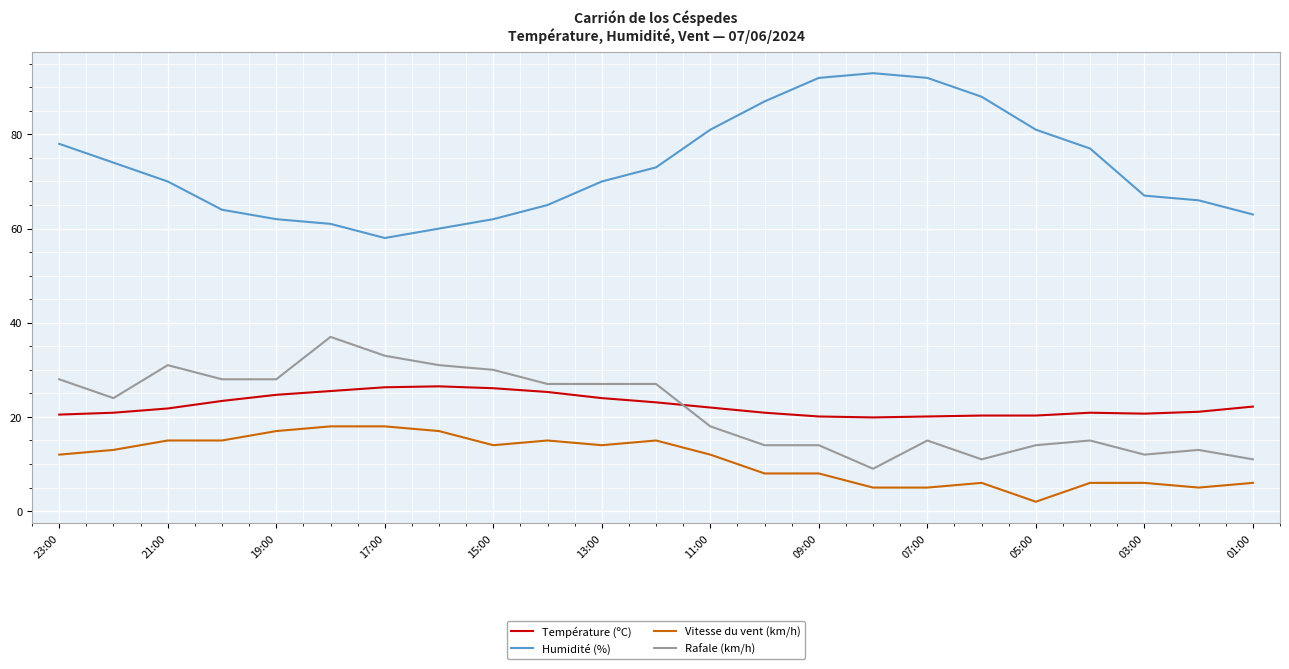

Which series has the widest spread of values?

Humidité (%)